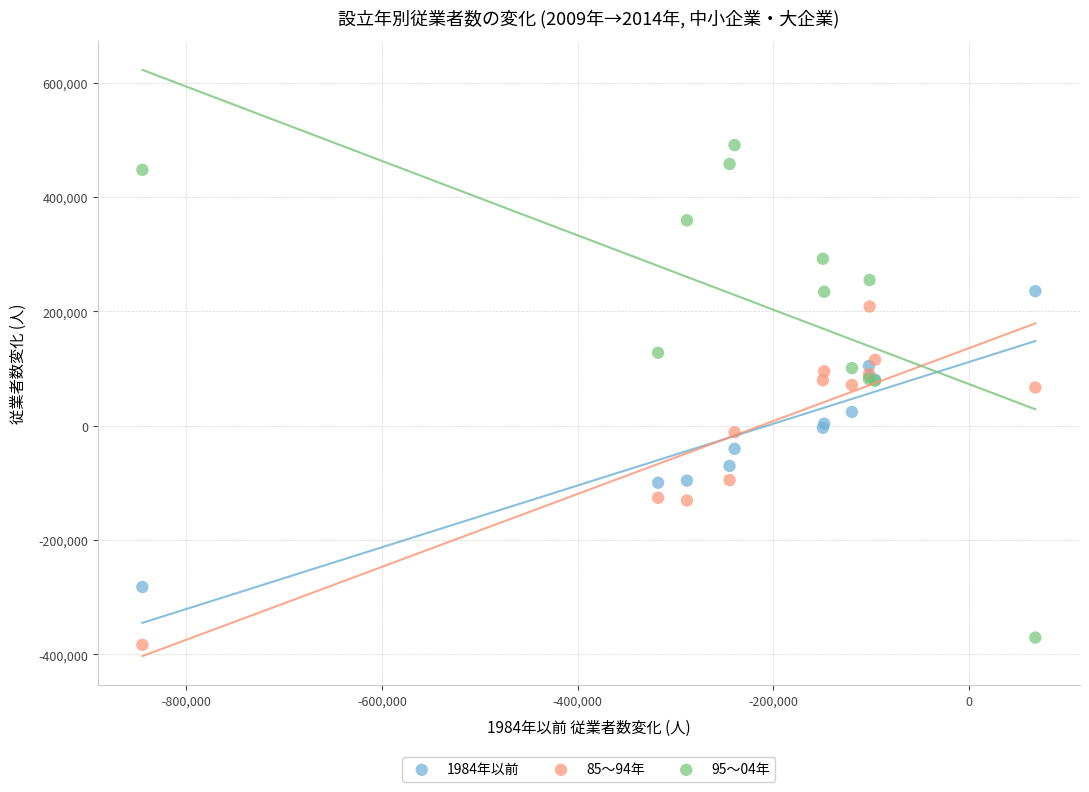

Which series has the largest Y range (max minus min)?

95～04年